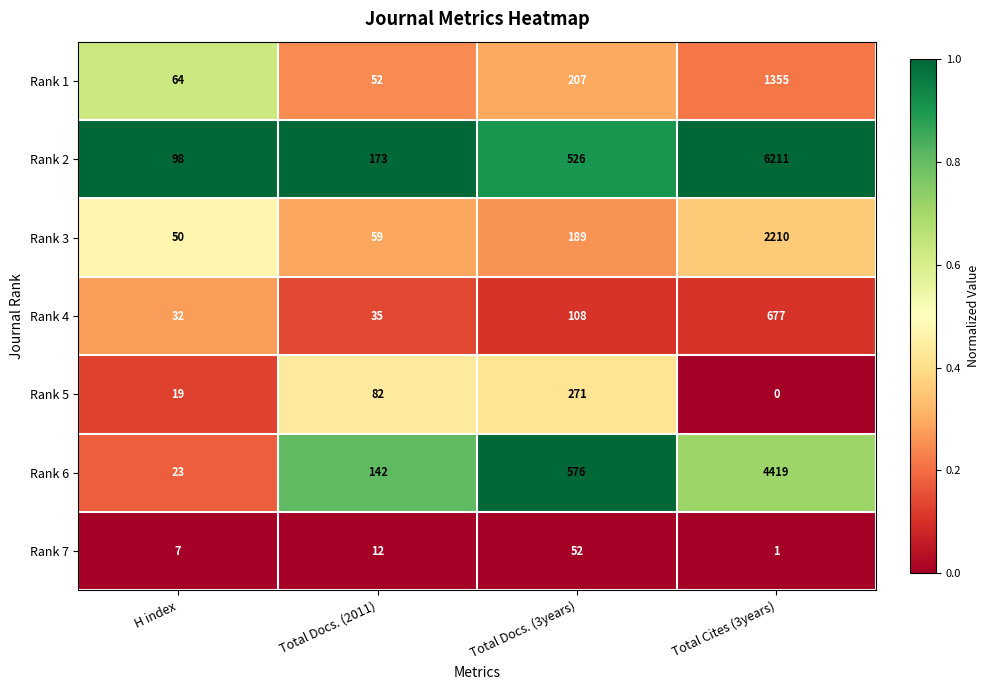

What is the difference between the maximum and second lowest values in the Rank 1 series?

1291